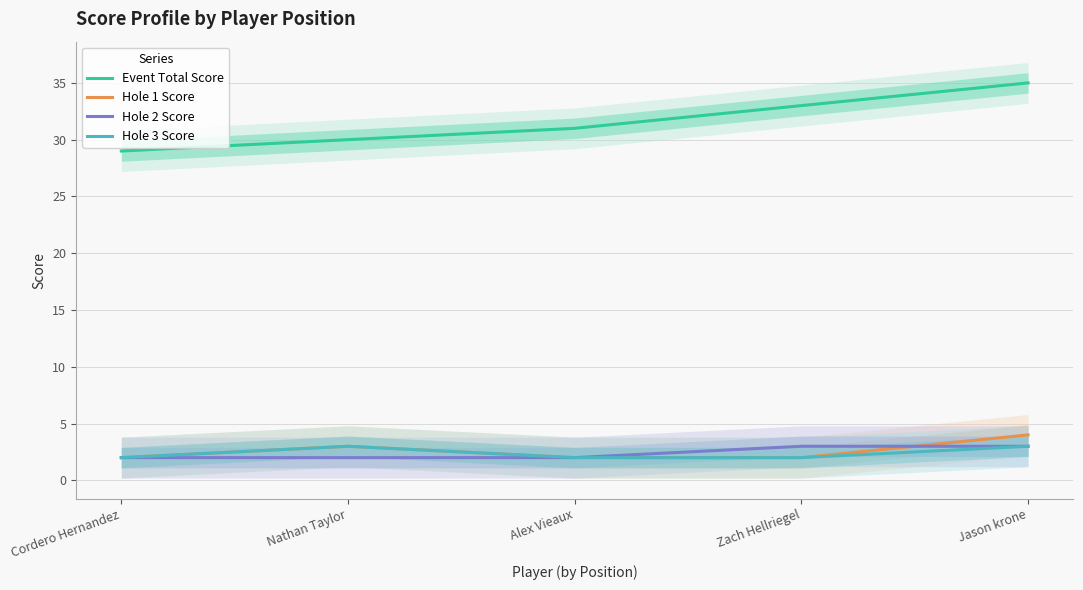

Which series has the widest spread of values?

Event Total Score